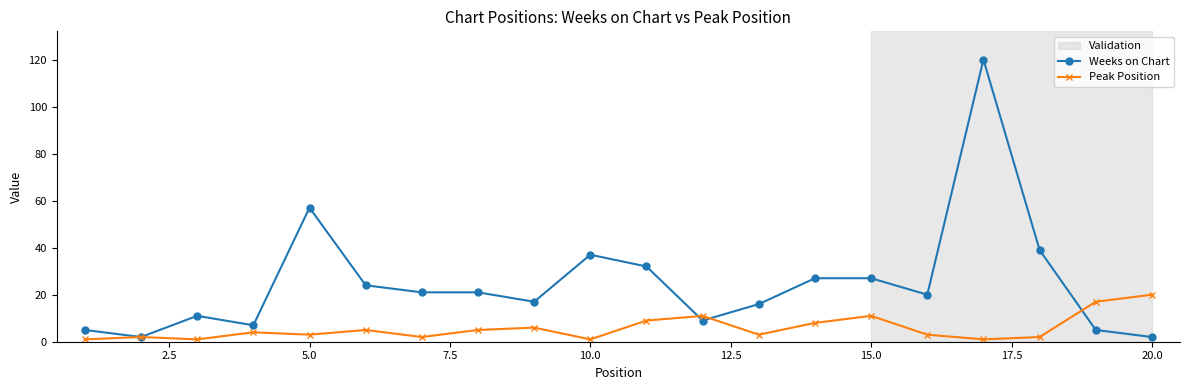

At how many categories does at least one series exceed 101?

1